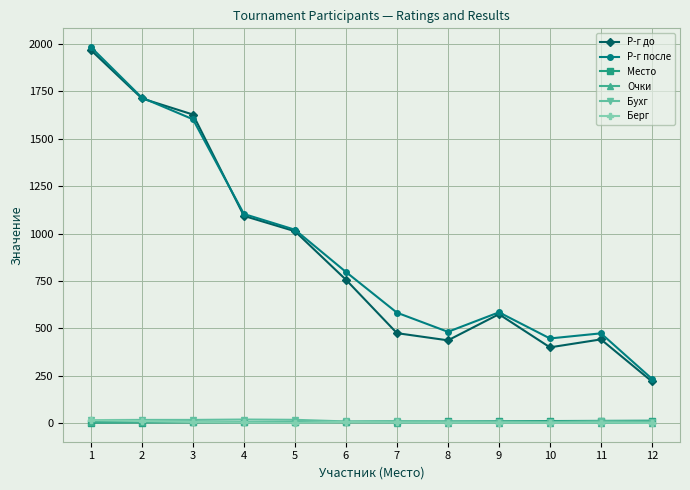

What are all the series names shown in the legend?

Р-г до, Р-г после, Место, Очки, Бухг, Берг